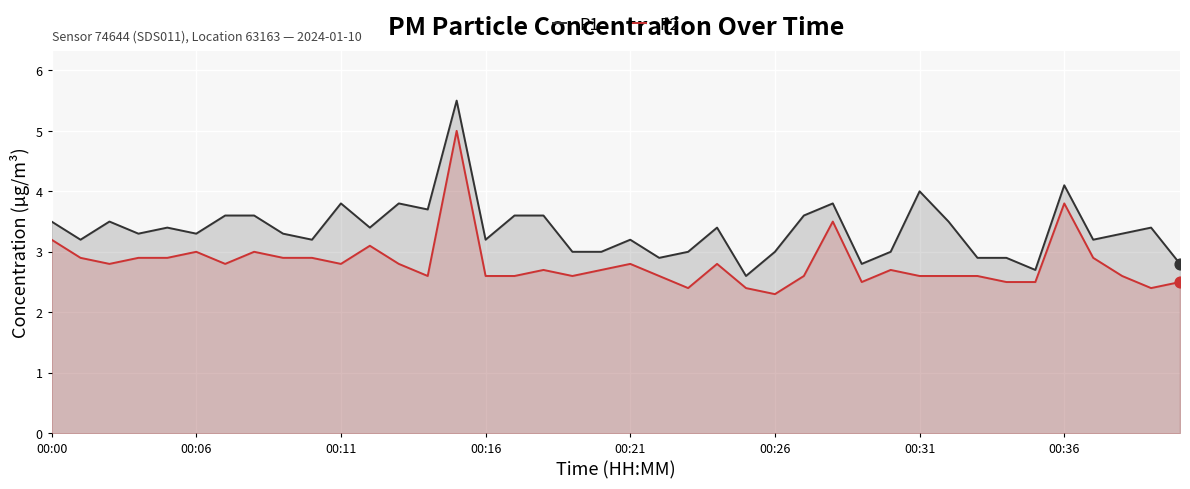

At how many categories does at least one series exceed 4?

2